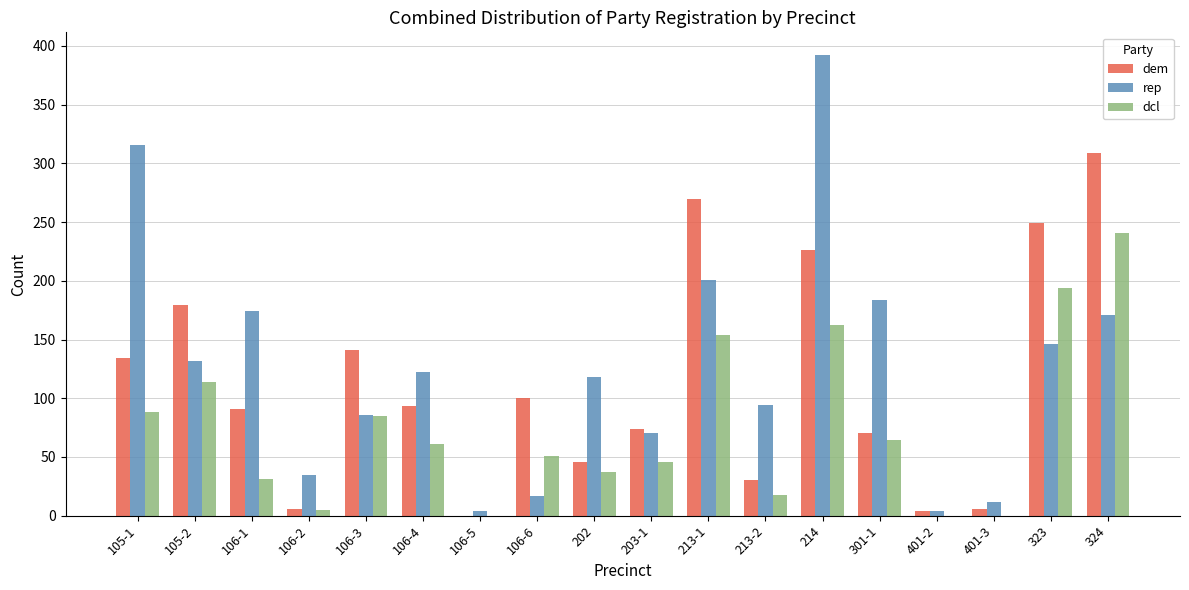

What is the sum of all dem values?

2028